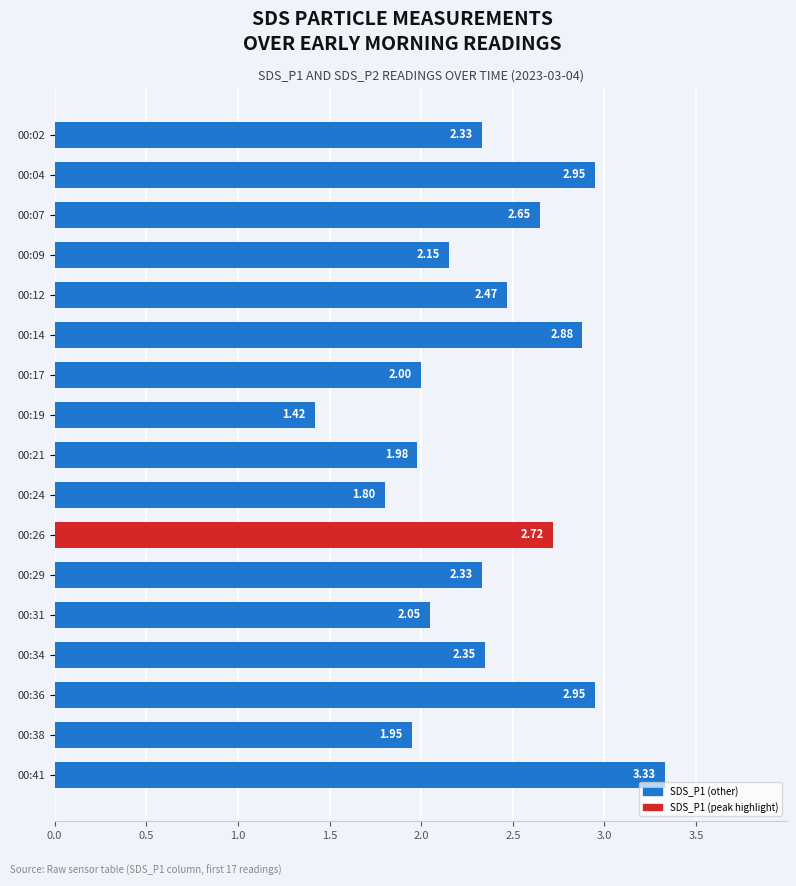

What is the sum of all values?

40.3